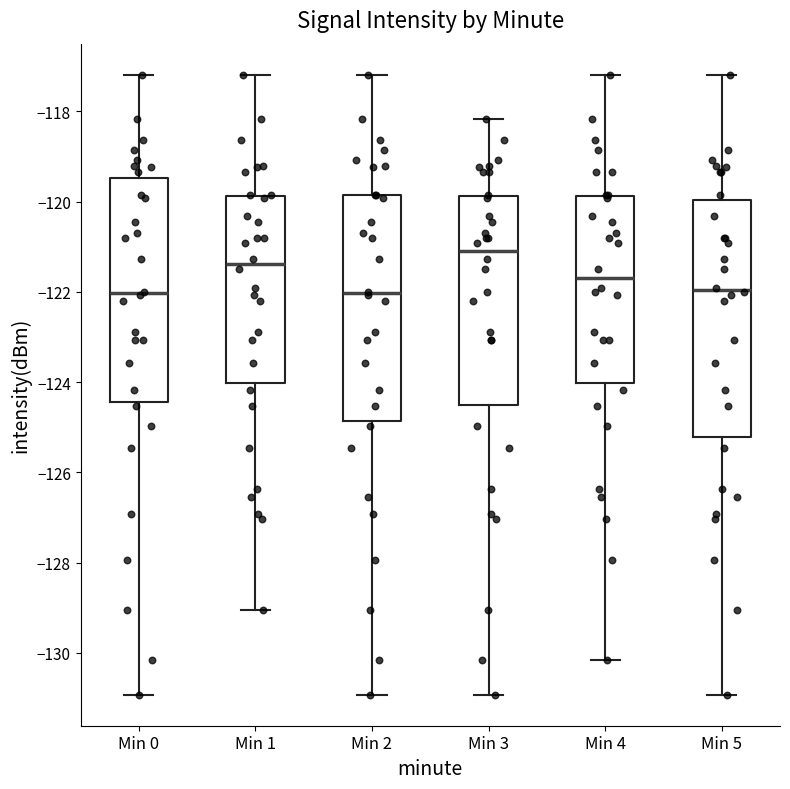

Which box is the tallest, from its lower edge to its upper edge?

Min 5